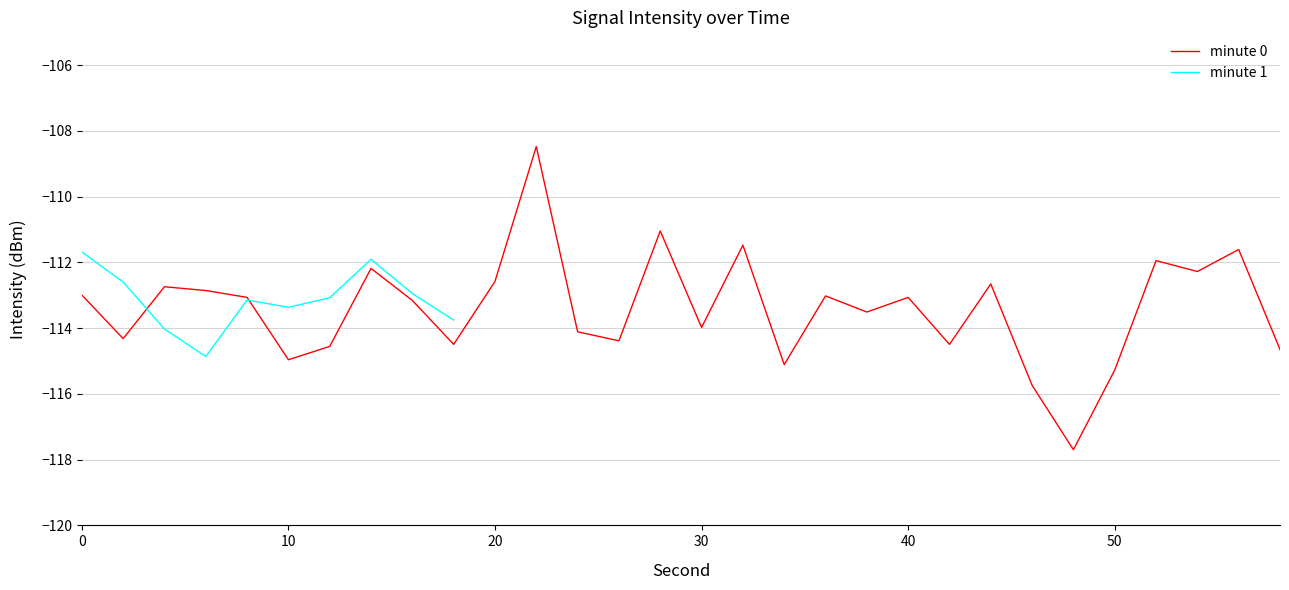

At which category is the sum across all series the highest?

22